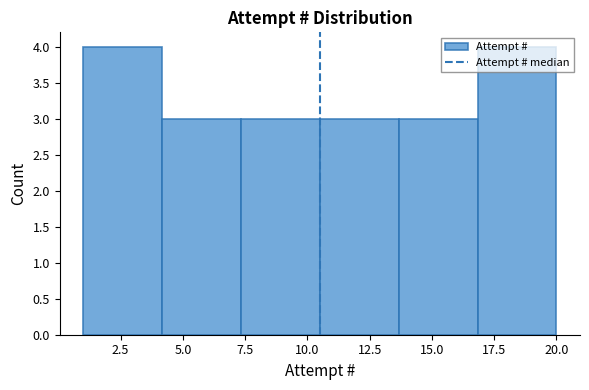

Reading left to right, list every bar in this chart as the range it spans on the x-axis followed by its height. Neither the bar edges nor the heights are printed on the chart, so give them approximately, as read against the axes.

1.0 to 4.0: 4
4.0 to 7.5: 3
7.5 to 10.5: 3
10.5 to 13.5: 3
13.5 to 17.0: 3
17.0 to 20.0: 4